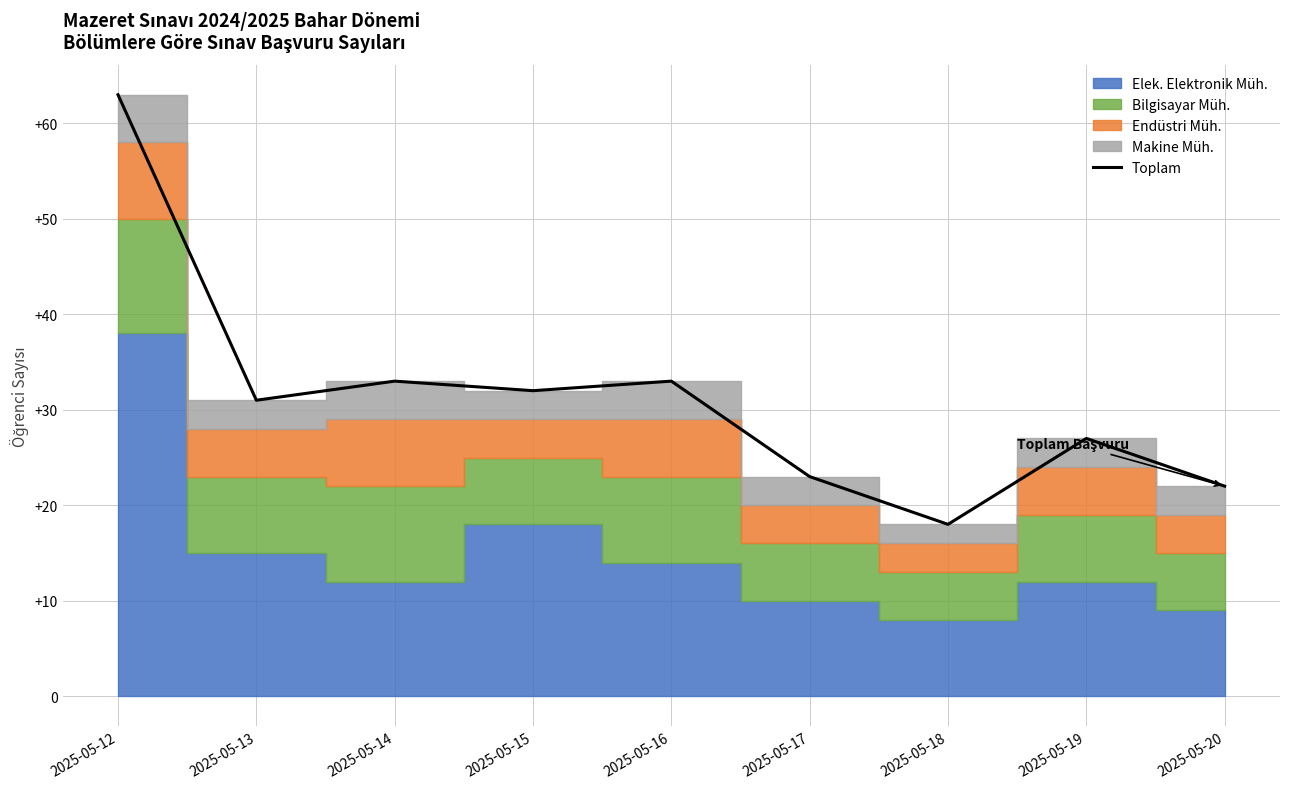

What is the value of the 8th point from the left?

27